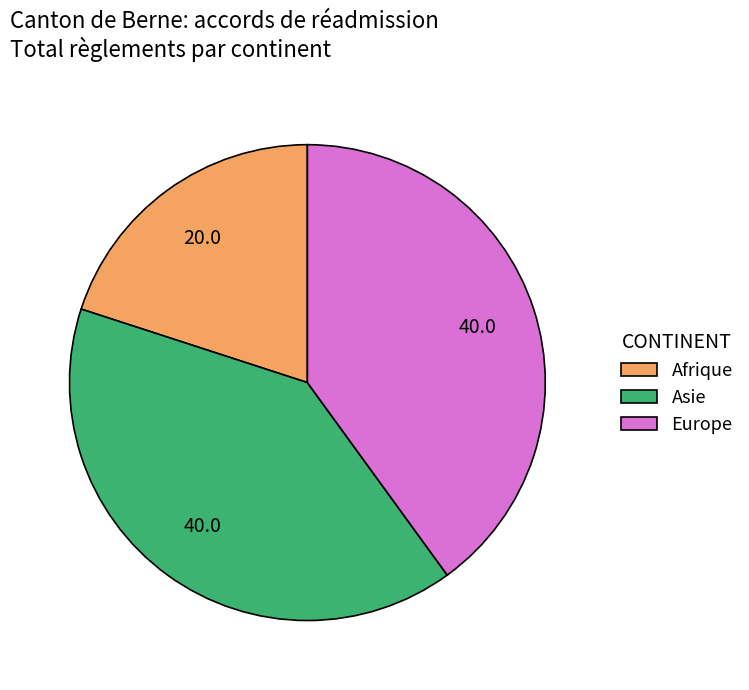

Combined, do Afrique and Asie account for over 50%?

Yes